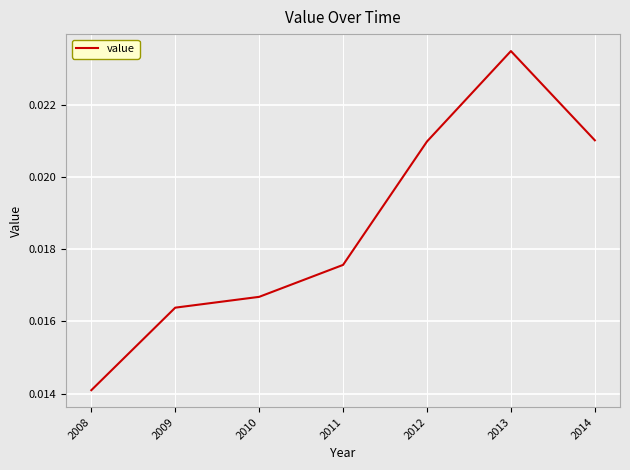

Is this an area chart (filled region under the line)?

No